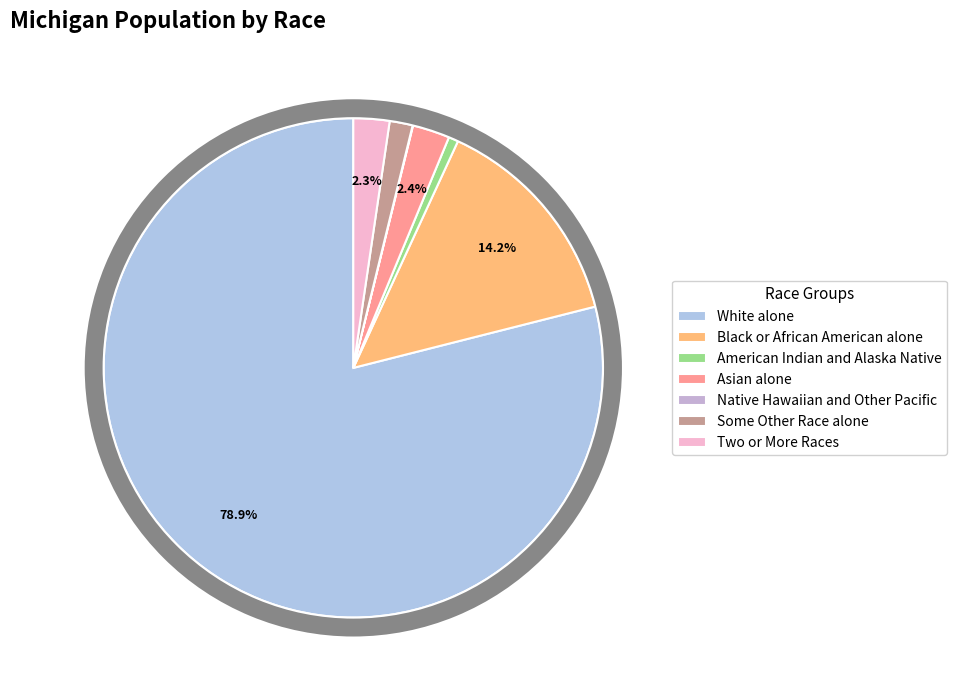

Rank the categories by value from highest to lowest.

White alone, Black or African American alone, Asian alone, Two or More Races, Some Other Race alone, American Indian and Alaska Native, Native Hawaiian and Other Pacific